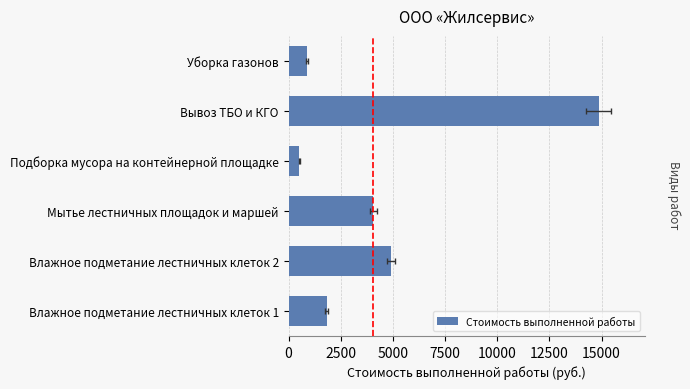

What is the value of the 3rd bar from the left?

4057.0